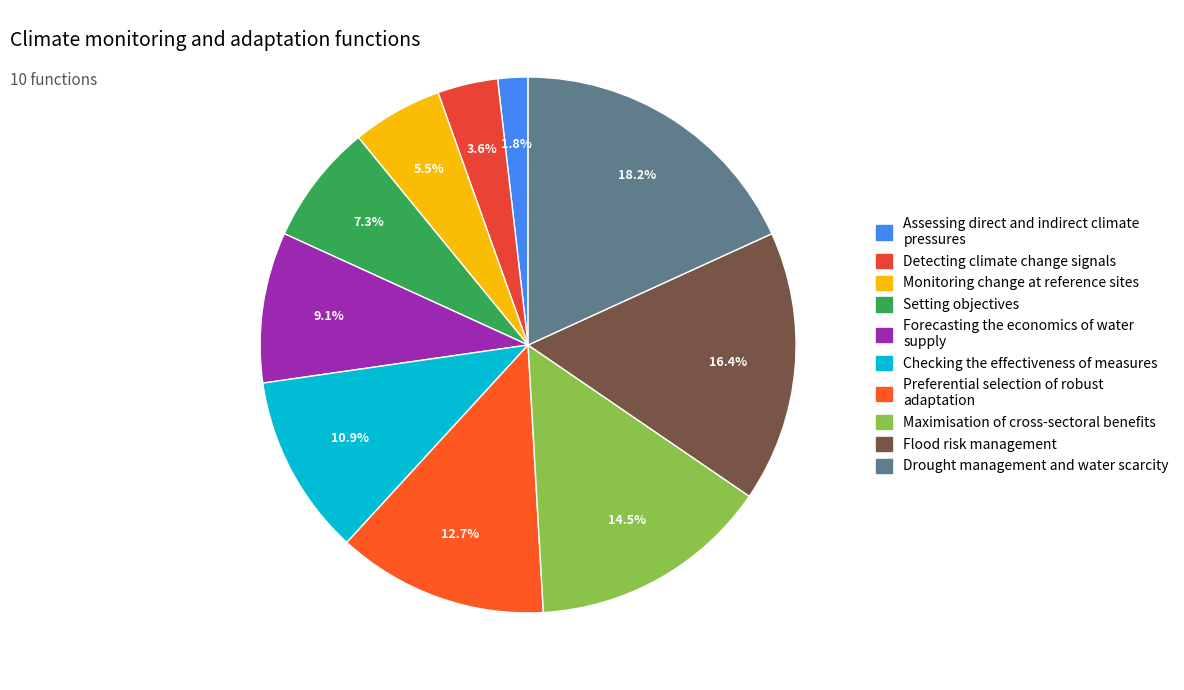

What percentage do Monitoring change at reference sites and Assessing direct and indirect climate pressures together represent?

7.3%